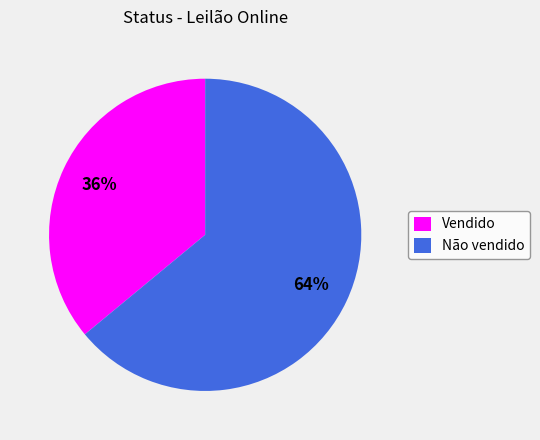

Is Vendido the majority of the pie?

No